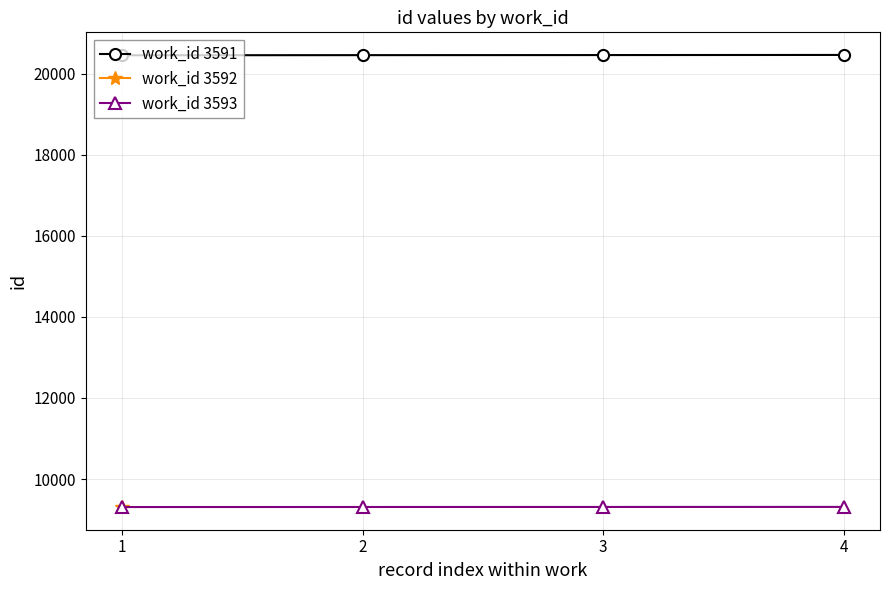

Is it true that work_id 3591 equals 20464 at 2?

True